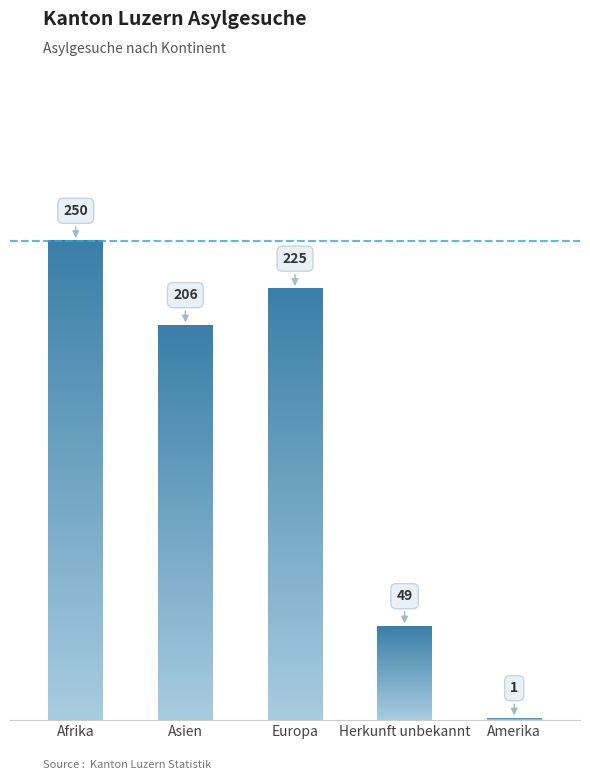

What is the average value?

146